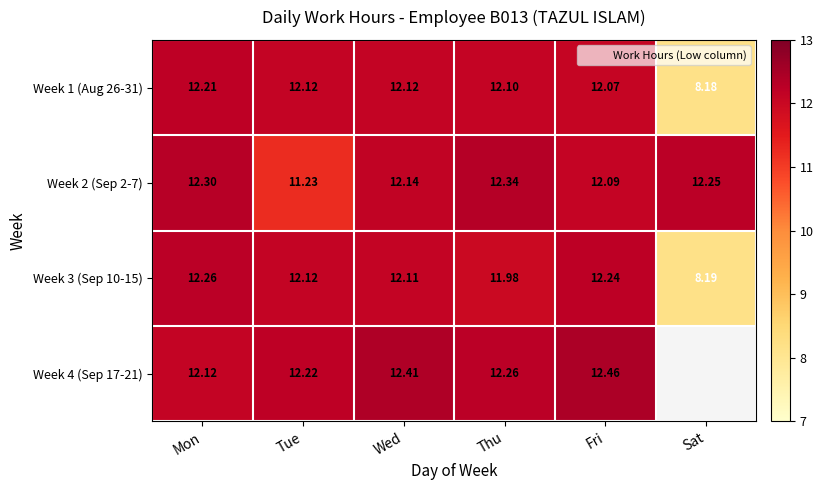

How many values in the Week 1 (Aug 26-31) series are below 12?

1